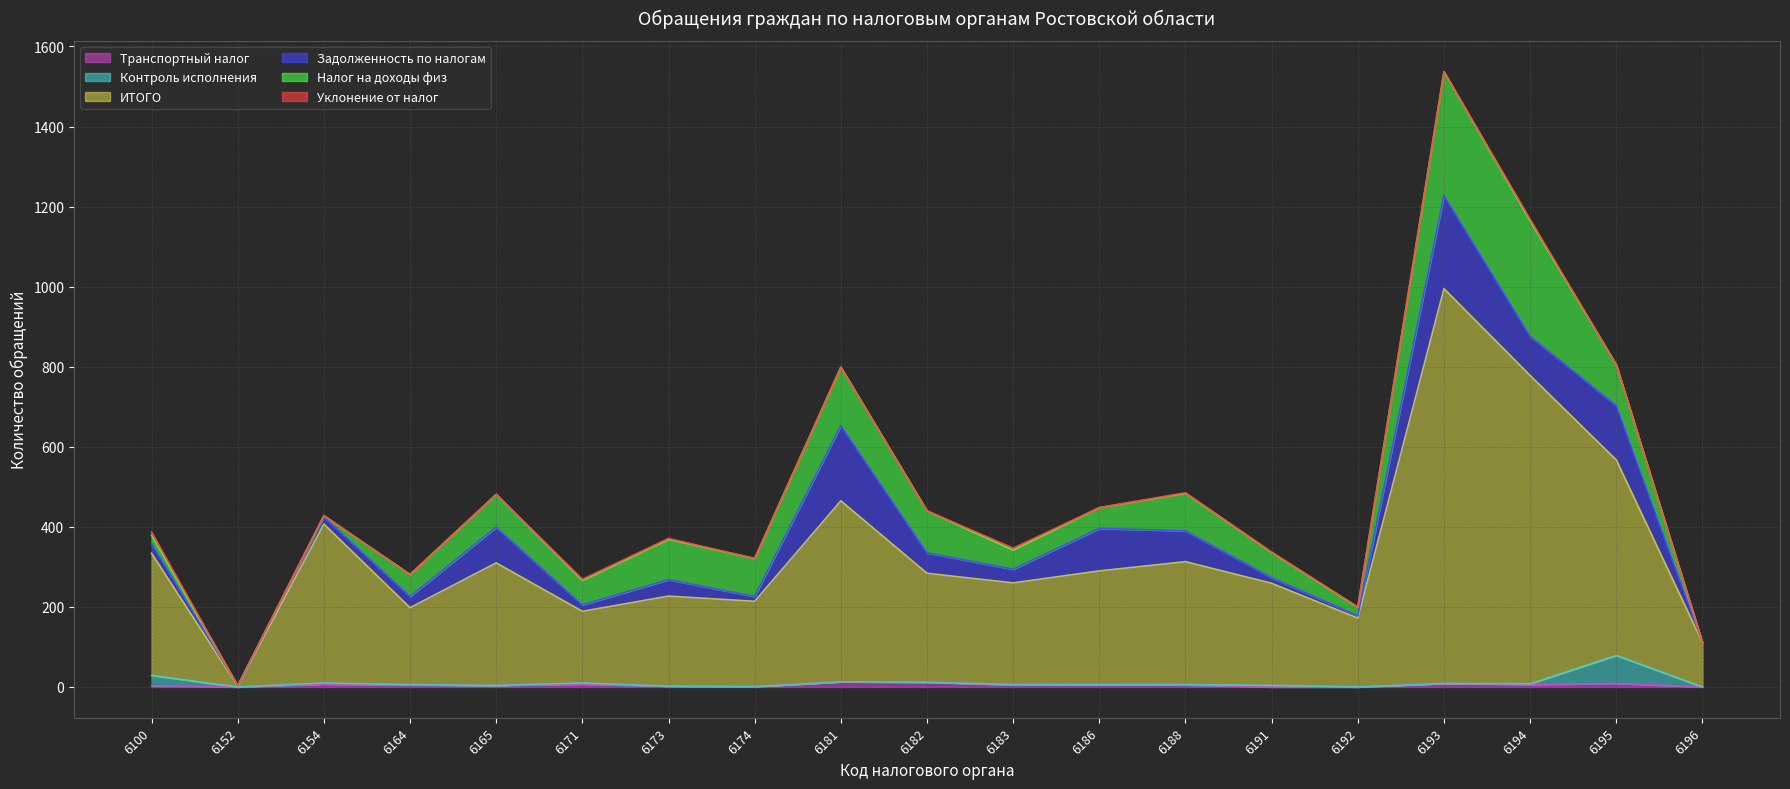

True or false: Уклонение от налог and ИТОГО intersect in this chart.

False